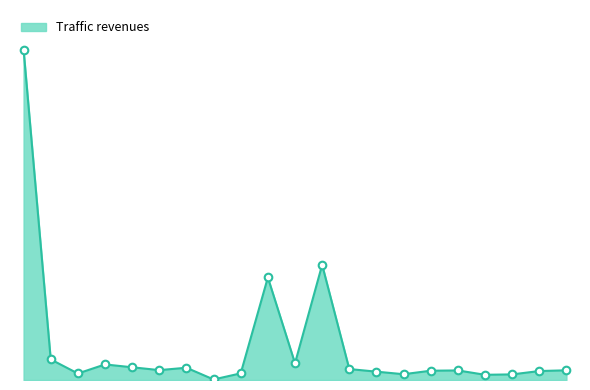

Is this an area chart (filled region under the line)?

Yes